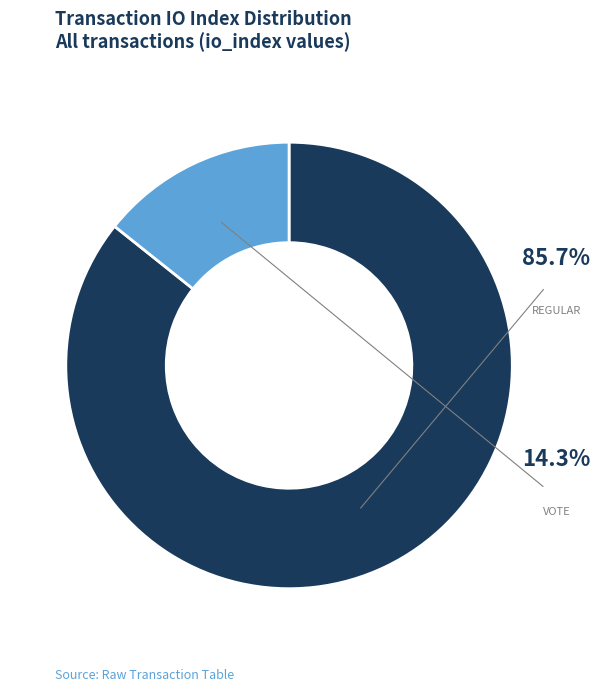

What percentage is NOT represented by Regular?

14.3%